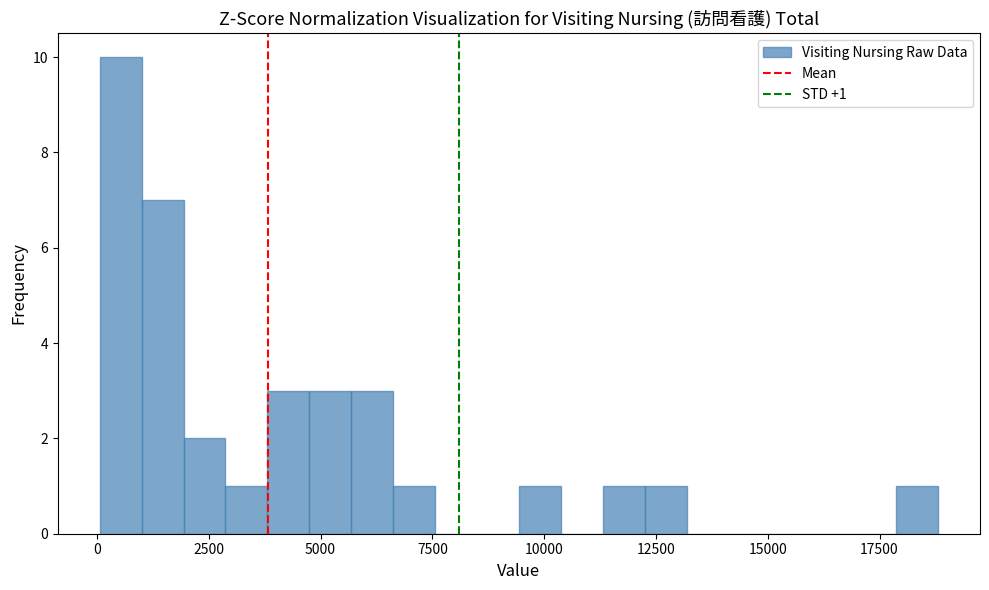

Around what value on the x-axis is the tallest bar? Give the approximate position of its centre, as read against the axis.

500